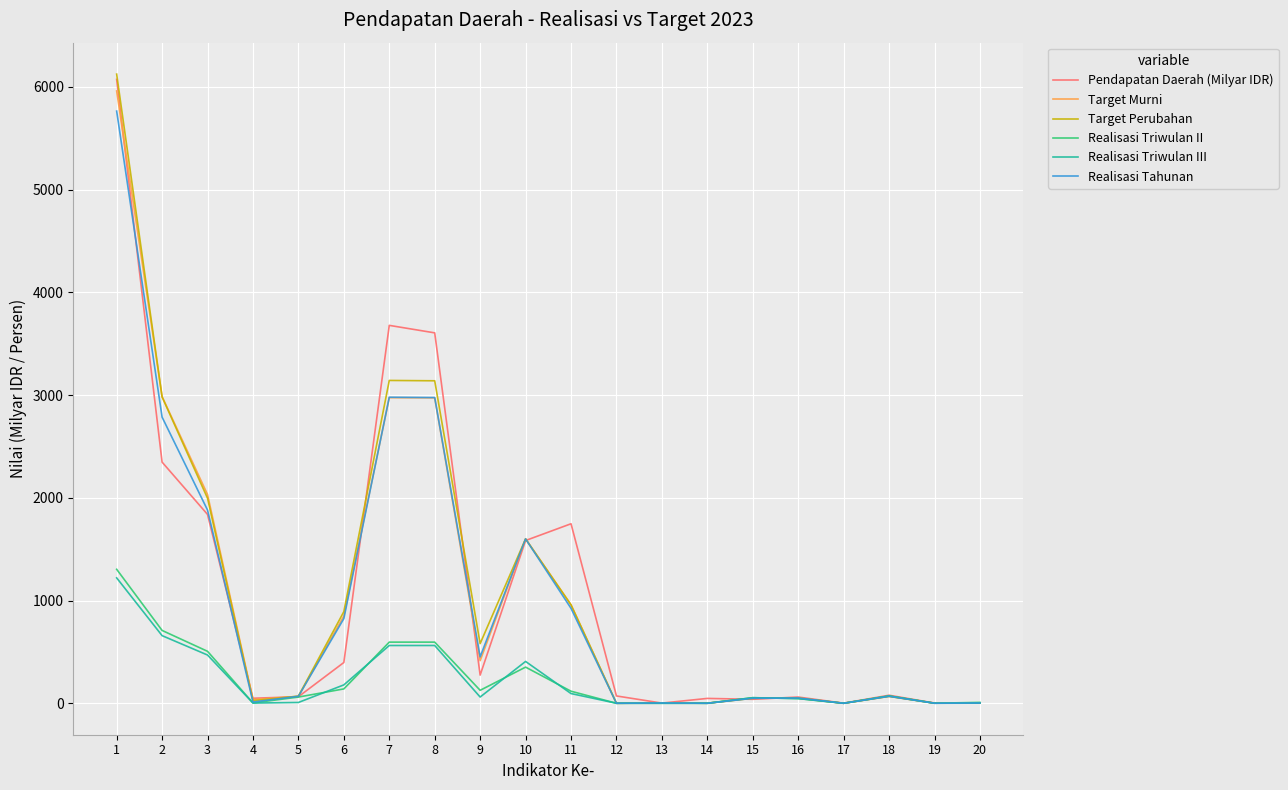

What is the total value across all series at 2?

12468.3